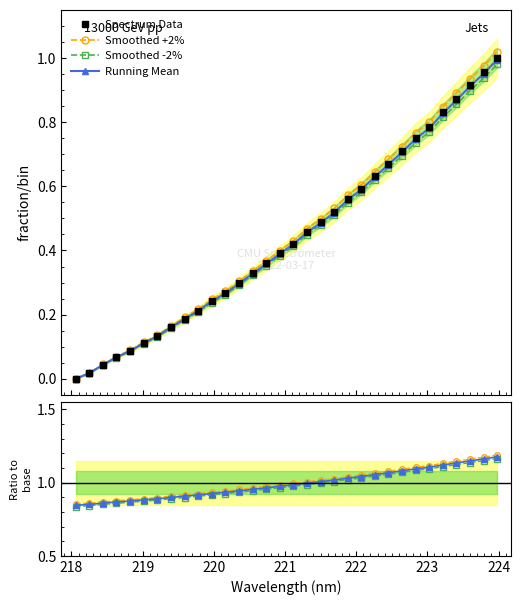

List the labels in order of value, smallest first.

218.0596, 218.2508, 218.442, 218.6332, 218.8244, 219.0156, 219.2067, 219.3979, 219.589, 219.7801, 219.9712, 220.1623, 220.3533, 220.5444, 220.7354, 220.9264, 221.1174, 221.3083, 221.4993, 221.6902, 221.8812, 222.0721, 222.263, 222.4538, 222.6447, 222.8355, 223.0264, 223.2172, 223.408, 223.5987, 223.7895, 223.9802